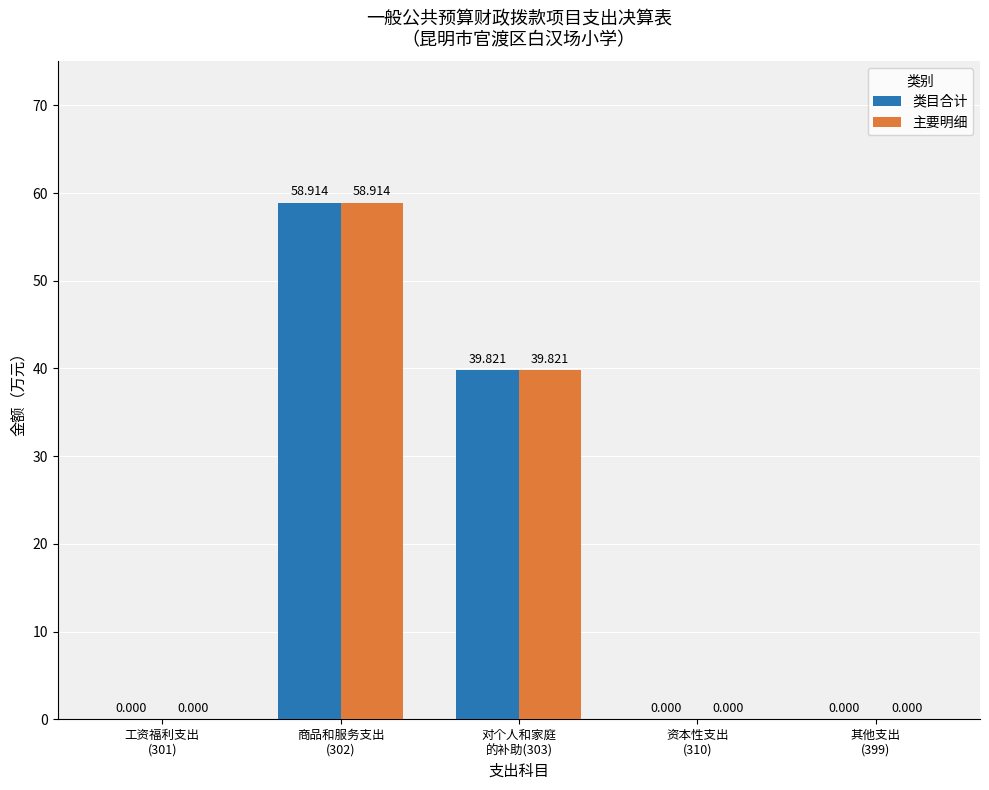

What position from the right is 工资福利支出
(301)?

5